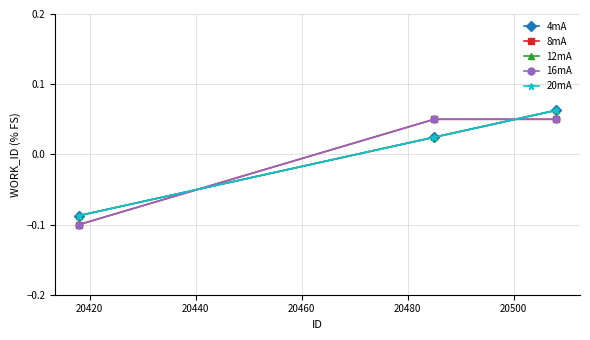

Which series has the largest total across all categories?

4mA